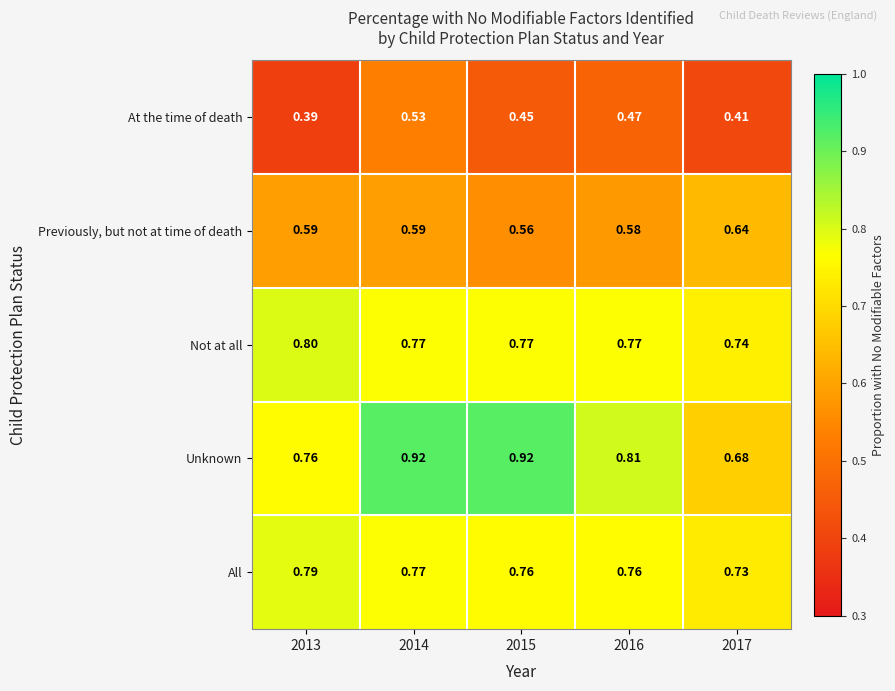

Which series has the largest range (max minus min)?

Unknown